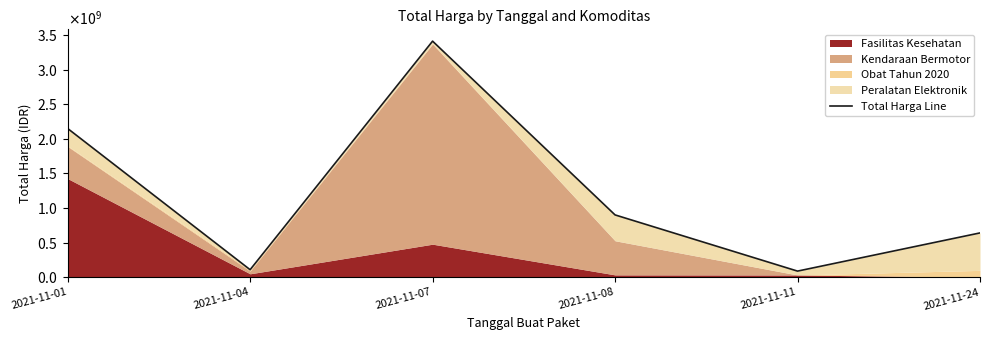

List the labels in order of value, smallest first.

2021-11-11, 2021-11-04, 2021-11-24, 2021-11-08, 2021-11-01, 2021-11-07